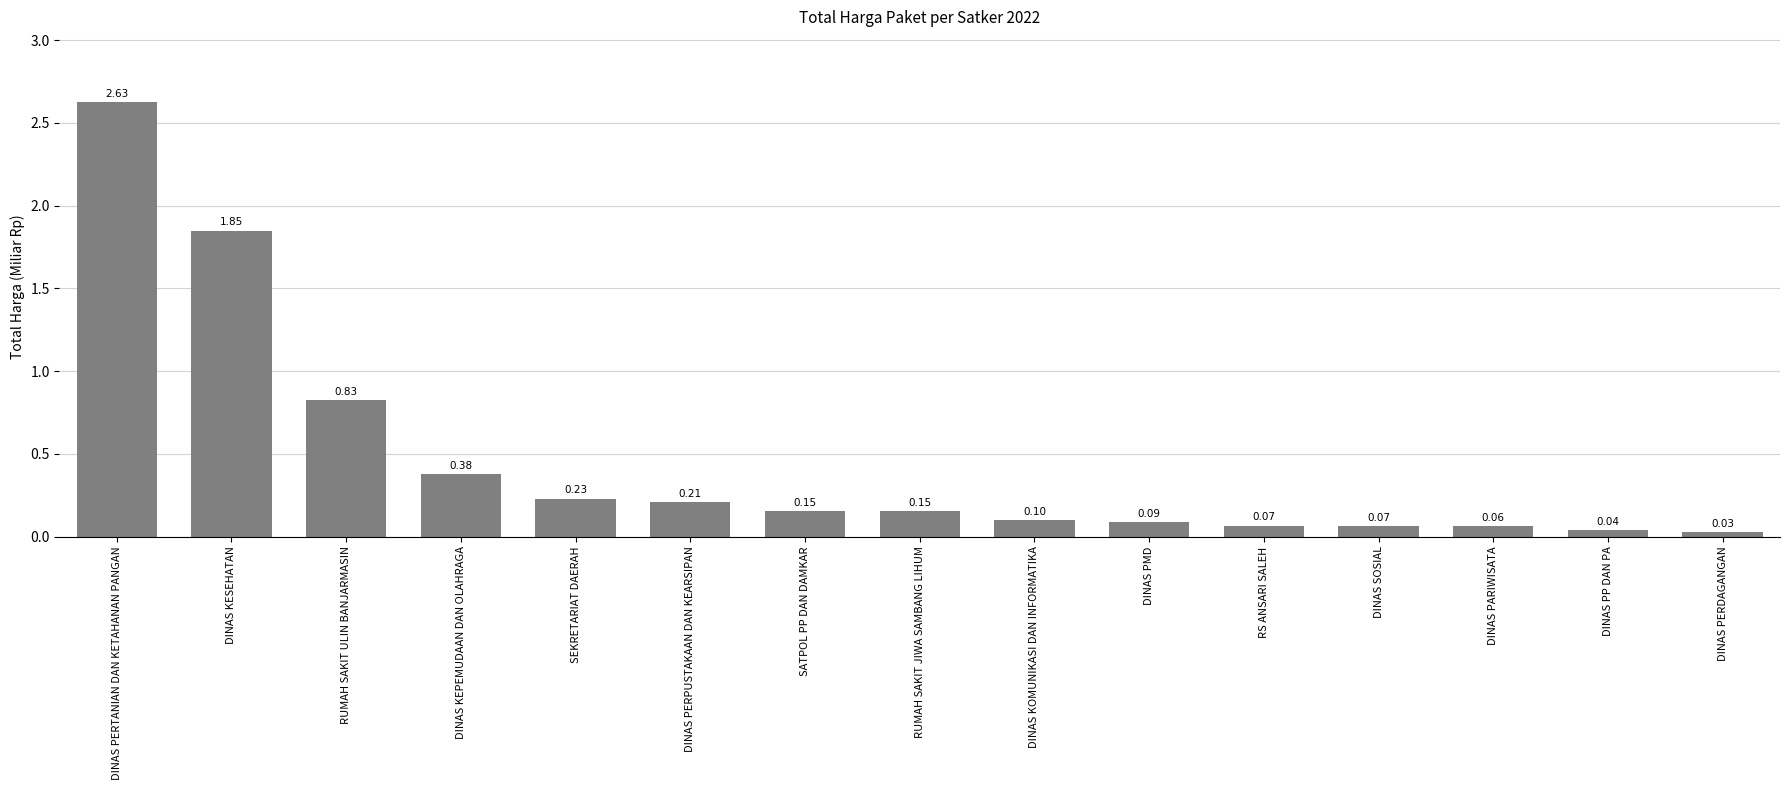

Does the chart contain any negative values?

No